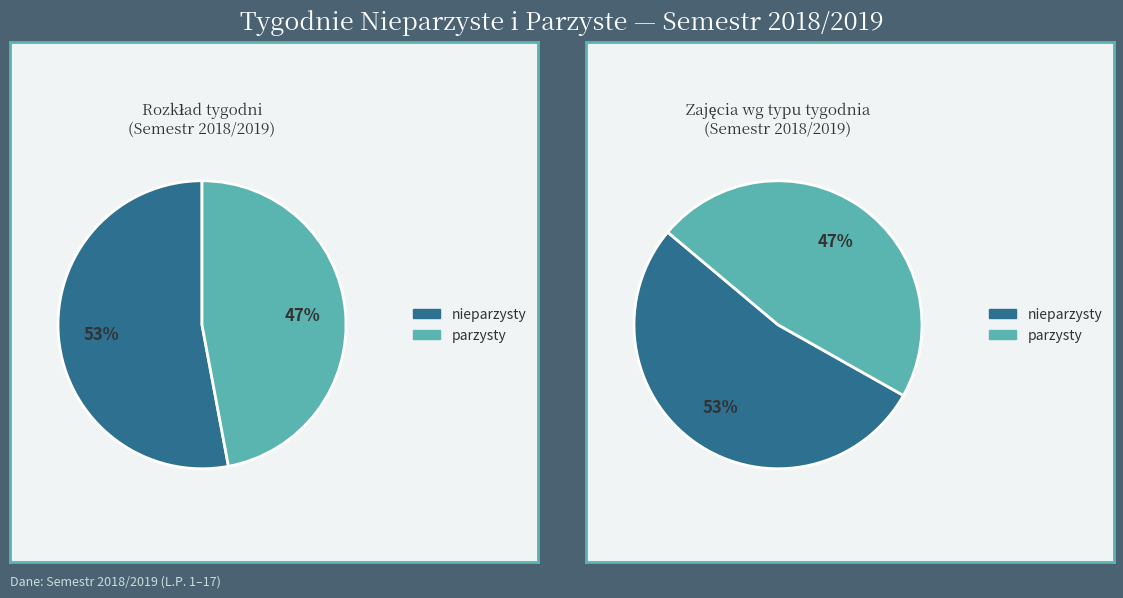

What percentage is the nieparzysty slice, to the nearest percent?

53%